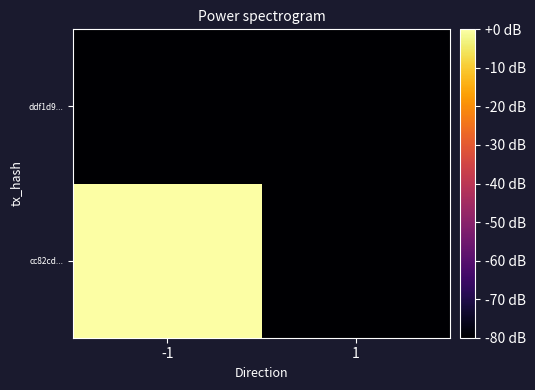

Which label corresponds to the smallest value in the chart?

1